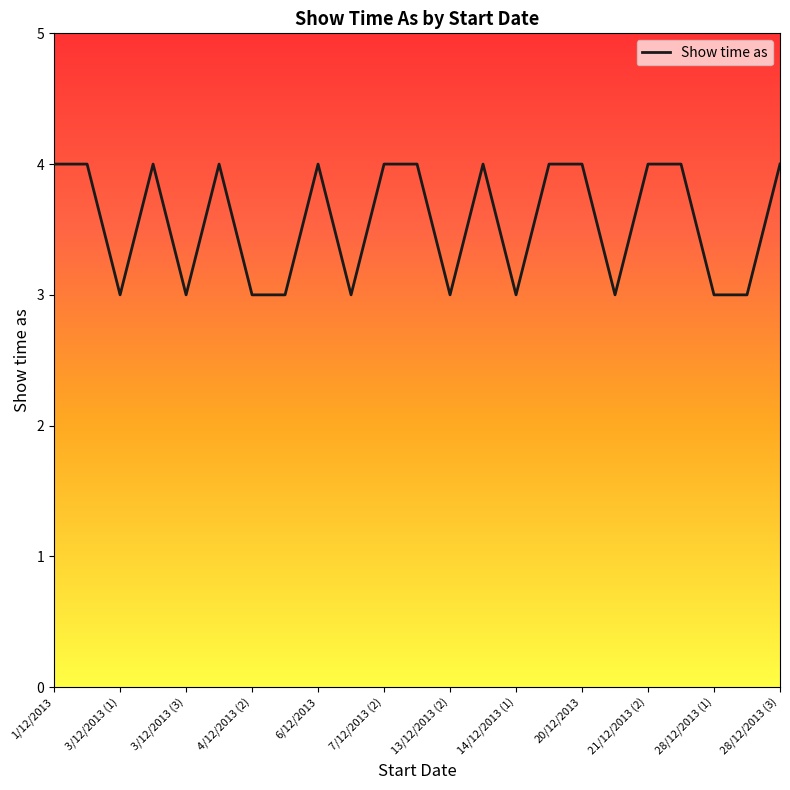

What is the smallest value displayed?

3